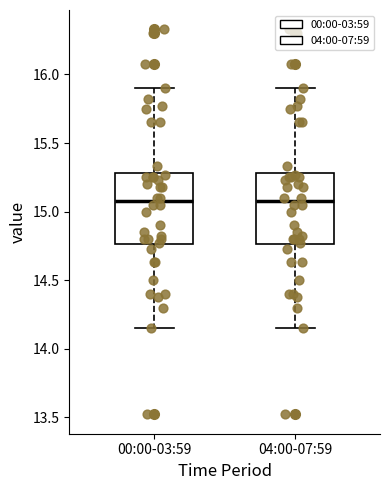

Reading left to right, transcribe this box plot: for each box, give where its median line is, the range the box spans, and where its two whiskers end, as read against the y-axis. The values are not printed on the chart, so give them approximately, as read against the axis.

00:00-03:59: median 15.10, box 14.75 to 15.30, whiskers 14.15 to 15.90
04:00-07:59: median 15.10, box 14.75 to 15.30, whiskers 14.15 to 15.90